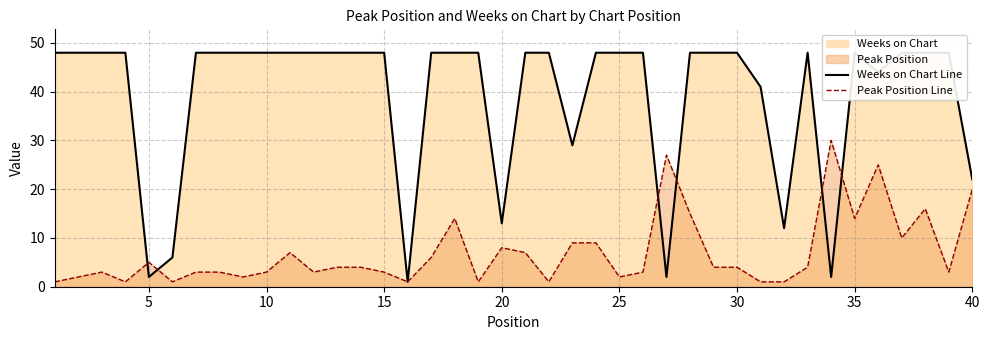

Reading left to right, what are all the values shown in this chart?

Weeks on Chart Line: 48	48	48	48	2	6	48	48	48	48	48	48	48	48	48	1	48	48	48	13	48	48	29	48	48	48	2	48	48	48	41	12	48	2	48	44	48	48	48	22
Peak Position Line: 1	2	3	1	5	1	3	3	2	3	7	3	4	4	3	1	6	14	1	8	7	1	9	9	2	3	27	15	4	4	1	1	4	30	14	25	10	16	3	20